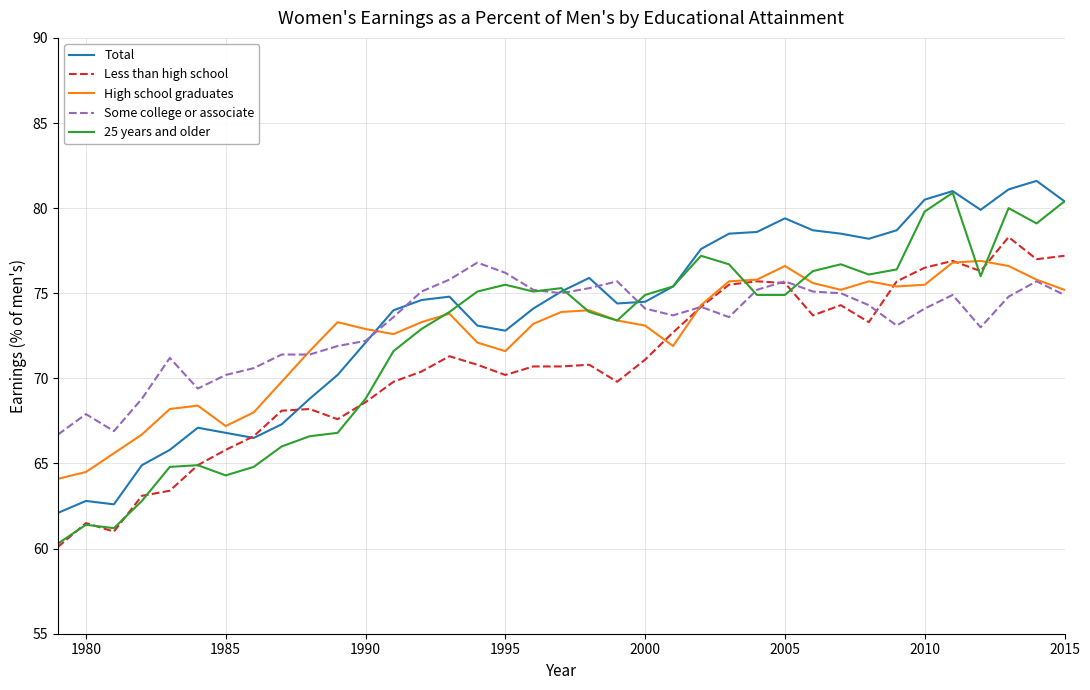

Which series has the widest spread of values?

25 years and older